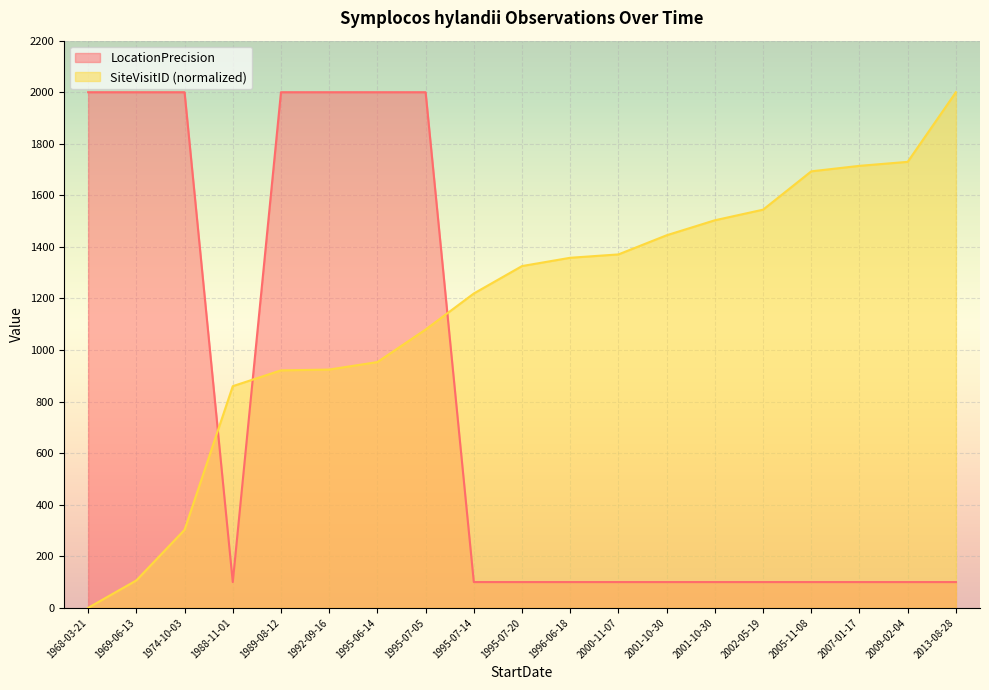

What is the total value across all series at 1968-03-21?

2000.0